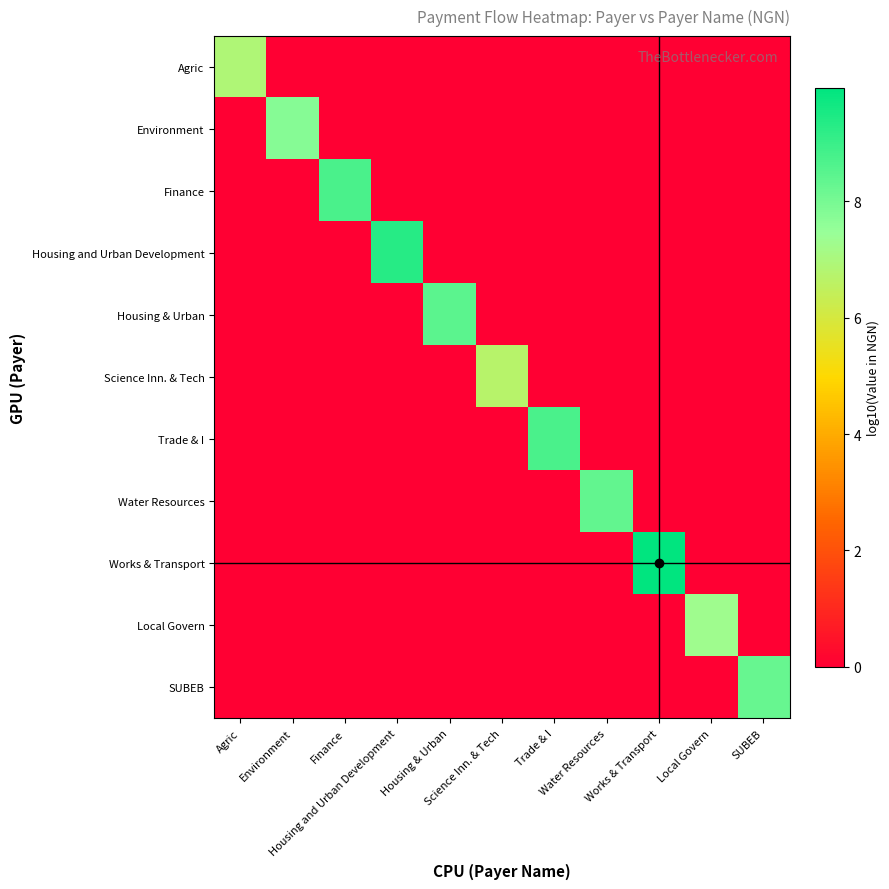

Reading left to right, list all the values displayed in this chart.

Agric: Agric=6.9	Environment=0.0	Finance=0.0	Housing and Urban Development=0.0	Housing & Urban=0.0	Science Inn. & Tech=0.0	Trade & I=0.0	Water Resources=0.0	Works & Transport=0.0	Local Govern=0.0	SUBEB=0.0
Environment: Agric=0.0	Environment=7.8	Finance=0.0	Housing and Urban Development=0.0	Housing & Urban=0.0	Science Inn. & Tech=0.0	Trade & I=0.0	Water Resources=0.0	Works & Transport=0.0	Local Govern=0.0	SUBEB=0.0
Finance: Agric=0.0	Environment=0.0	Finance=8.7	Housing and Urban Development=0.0	Housing & Urban=0.0	Science Inn. & Tech=0.0	Trade & I=0.0	Water Resources=0.0	Works & Transport=0.0	Local Govern=0.0	SUBEB=0.0
Housing and Urban Development: Agric=0.0	Environment=0.0	Finance=0.0	Housing and Urban Development=9.3	Housing & Urban=0.0	Science Inn. & Tech=0.0	Trade & I=0.0	Water Resources=0.0	Works & Transport=0.0	Local Govern=0.0	SUBEB=0.0
Housing & Urban: Agric=0.0	Environment=0.0	Finance=0.0	Housing and Urban Development=0.0	Housing & Urban=8.5	Science Inn. & Tech=0.0	Trade & I=0.0	Water Resources=0.0	Works & Transport=0.0	Local Govern=0.0	SUBEB=0.0
Science Inn. & Tech: Agric=0.0	Environment=0.0	Finance=0.0	Housing and Urban Development=0.0	Housing & Urban=0.0	Science Inn. & Tech=6.7	Trade & I=0.0	Water Resources=0.0	Works & Transport=0.0	Local Govern=0.0	SUBEB=0.0
Trade & I: Agric=0.0	Environment=0.0	Finance=0.0	Housing and Urban Development=0.0	Housing & Urban=0.0	Science Inn. & Tech=0.0	Trade & I=8.7	Water Resources=0.0	Works & Transport=0.0	Local Govern=0.0	SUBEB=0.0
Water Resources: Agric=0.0	Environment=0.0	Finance=0.0	Housing and Urban Development=0.0	Housing & Urban=0.0	Science Inn. & Tech=0.0	Trade & I=0.0	Water Resources=8.3	Works & Transport=0.0	Local Govern=0.0	SUBEB=0.0
Works & Transport: Agric=0.0	Environment=0.0	Finance=0.0	Housing and Urban Development=0.0	Housing & Urban=0.0	Science Inn. & Tech=0.0	Trade & I=0.0	Water Resources=0.0	Works & Transport=10.0	Local Govern=0.0	SUBEB=0.0
Local Govern: Agric=0.0	Environment=0.0	Finance=0.0	Housing and Urban Development=0.0	Housing & Urban=0.0	Science Inn. & Tech=0.0	Trade & I=0.0	Water Resources=0.0	Works & Transport=0.0	Local Govern=7.3	SUBEB=0.0
SUBEB: Agric=0.0	Environment=0.0	Finance=0.0	Housing and Urban Development=0.0	Housing & Urban=0.0	Science Inn. & Tech=0.0	Trade & I=0.0	Water Resources=0.0	Works & Transport=0.0	Local Govern=0.0	SUBEB=8.3